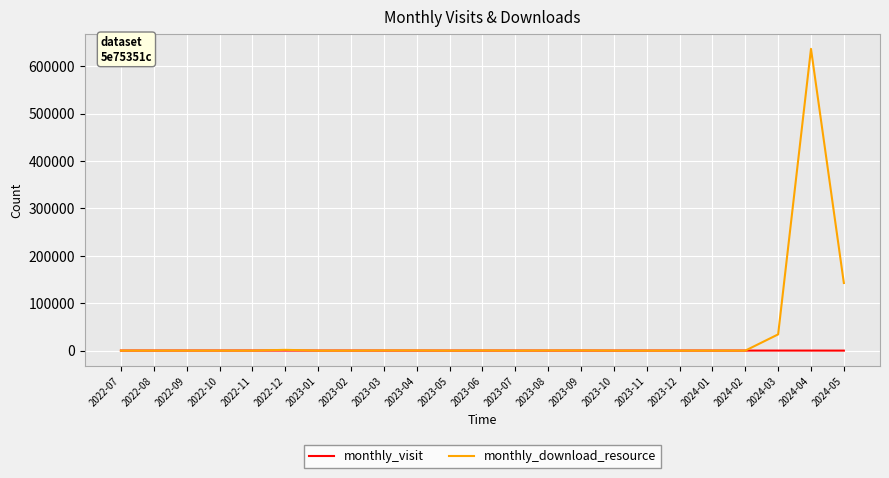

In monthly_visit, how many points are lower than both neighbors (excluding endpoints)?

7